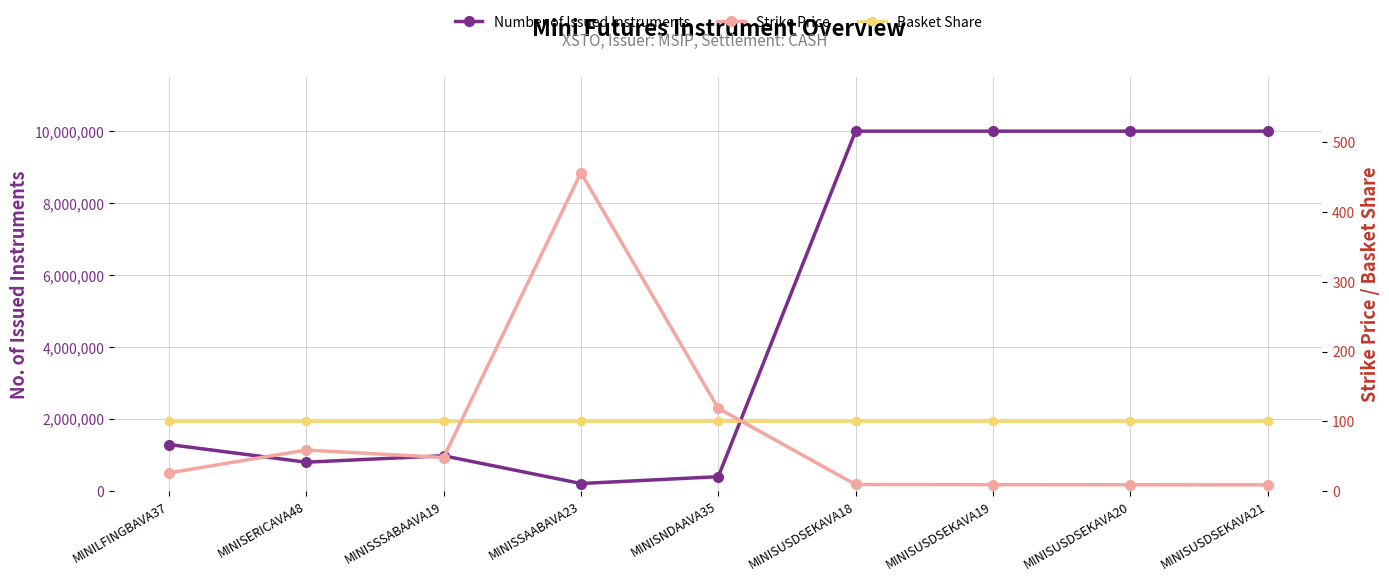

True or false: Basket Share has more than 0 interior local peaks.

False